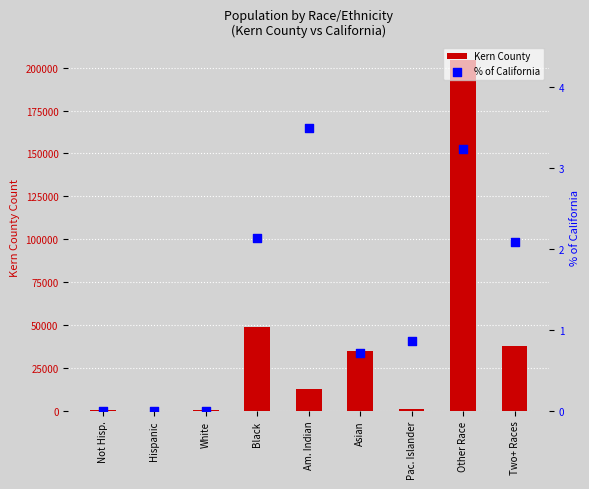

Which series reaches the minimum Y coordinate?

% of California